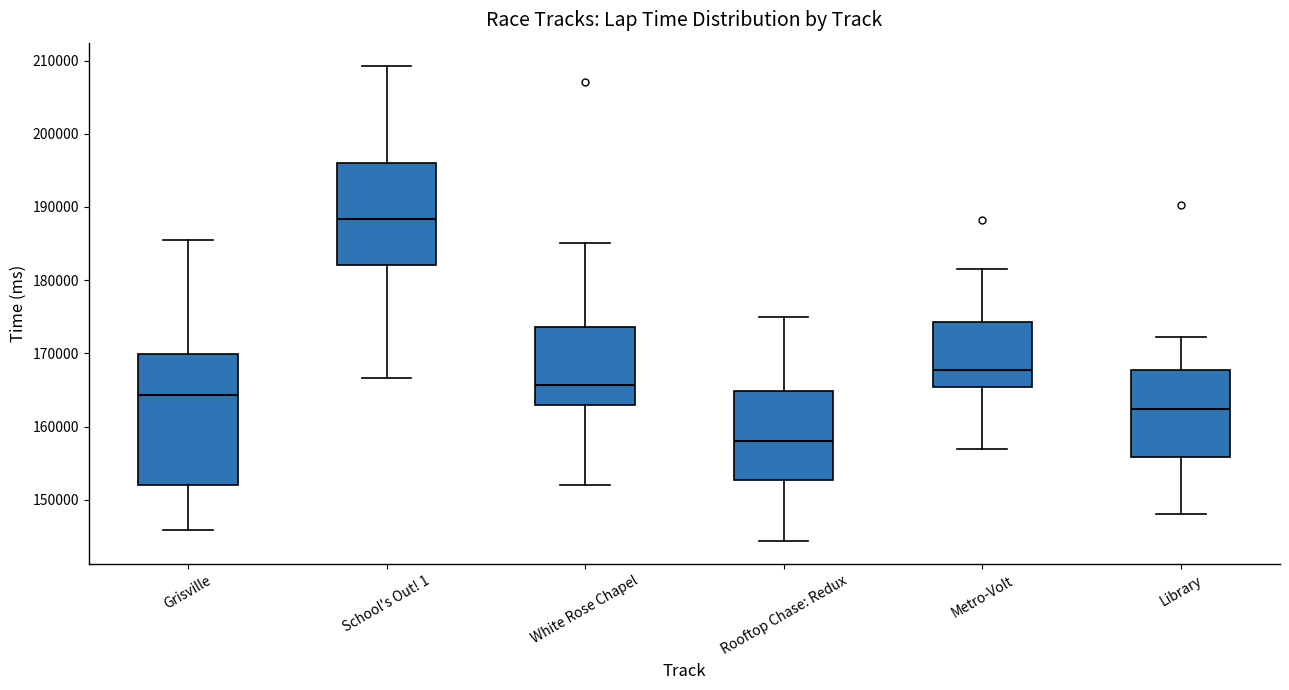

Where does the lower whisker of the box for White Rose Chapel end on the y-axis? The values are not printed on the chart, so give them approximately, as read against the axis.

152000